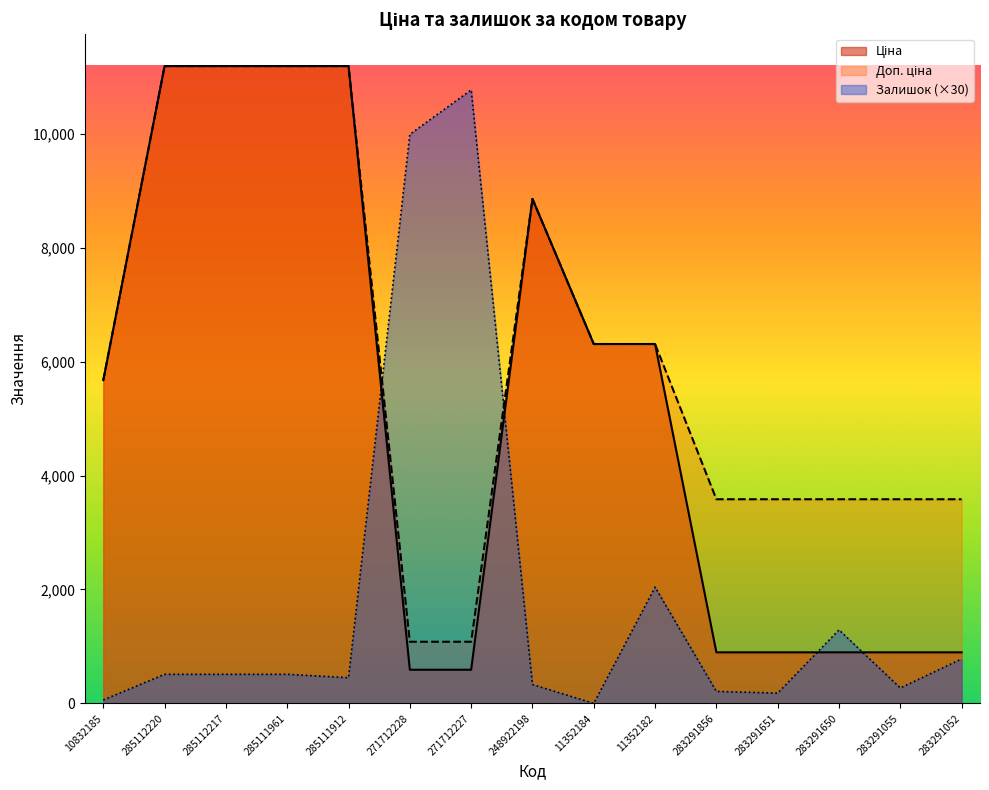

Is it true that Ціна equals 8856.7 at 248922198?

True